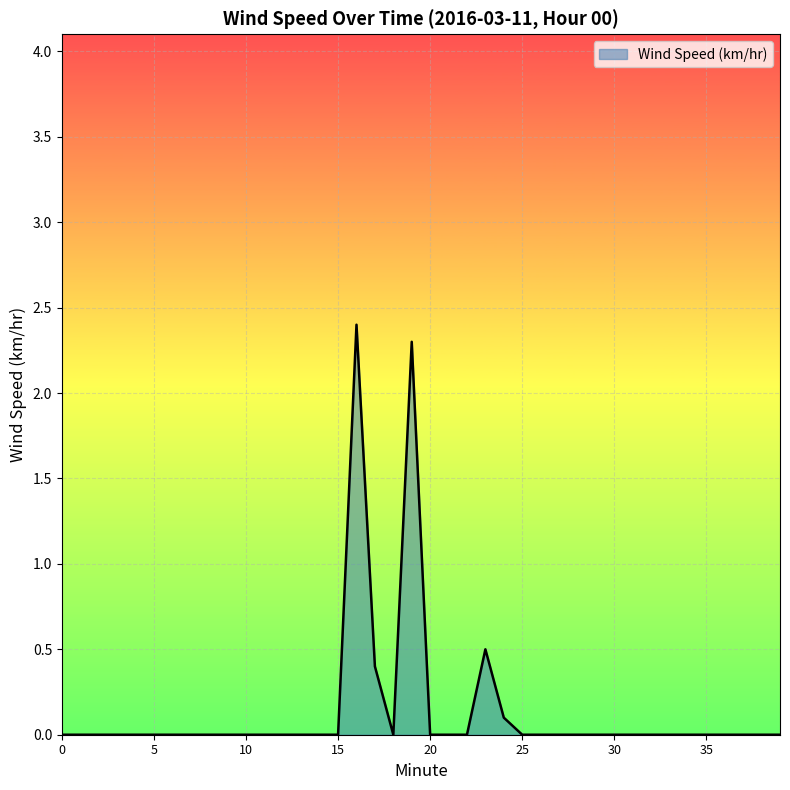

What is the maximum value shown in the chart?

2.4